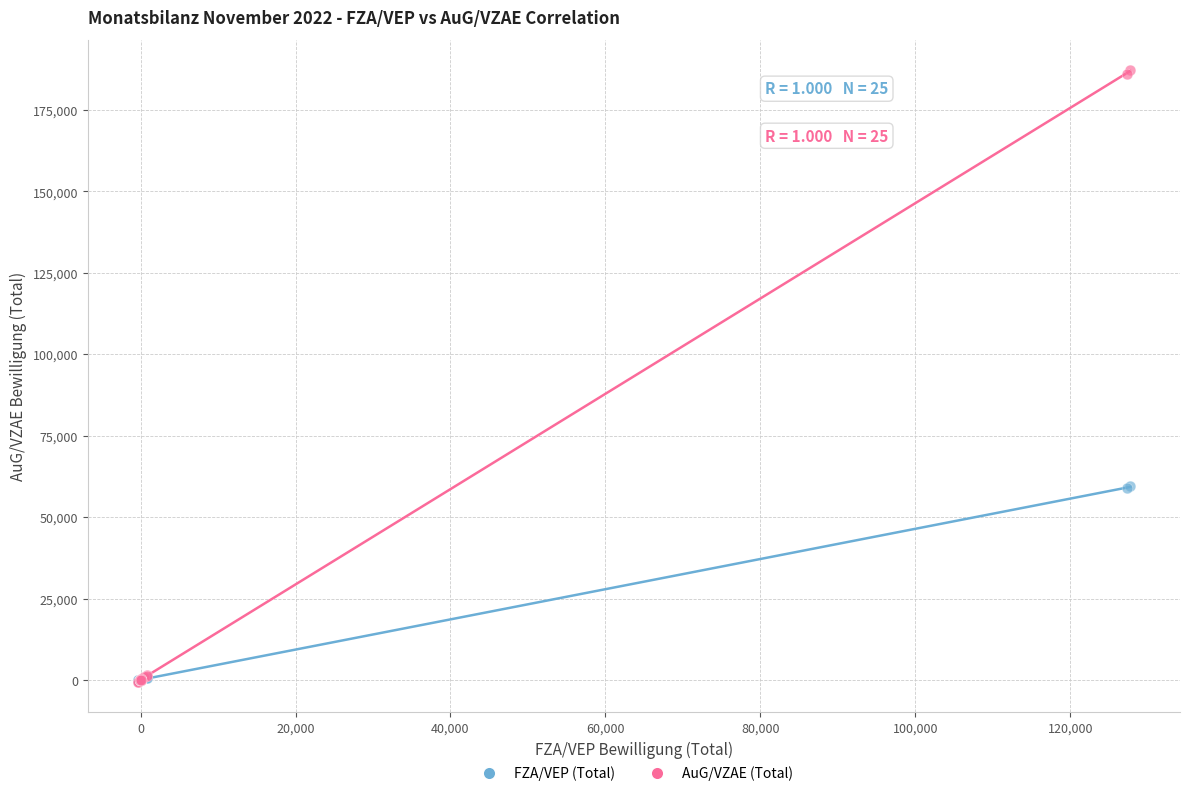

Which series reaches the maximum Y coordinate?

AuG/VZAE (Total)